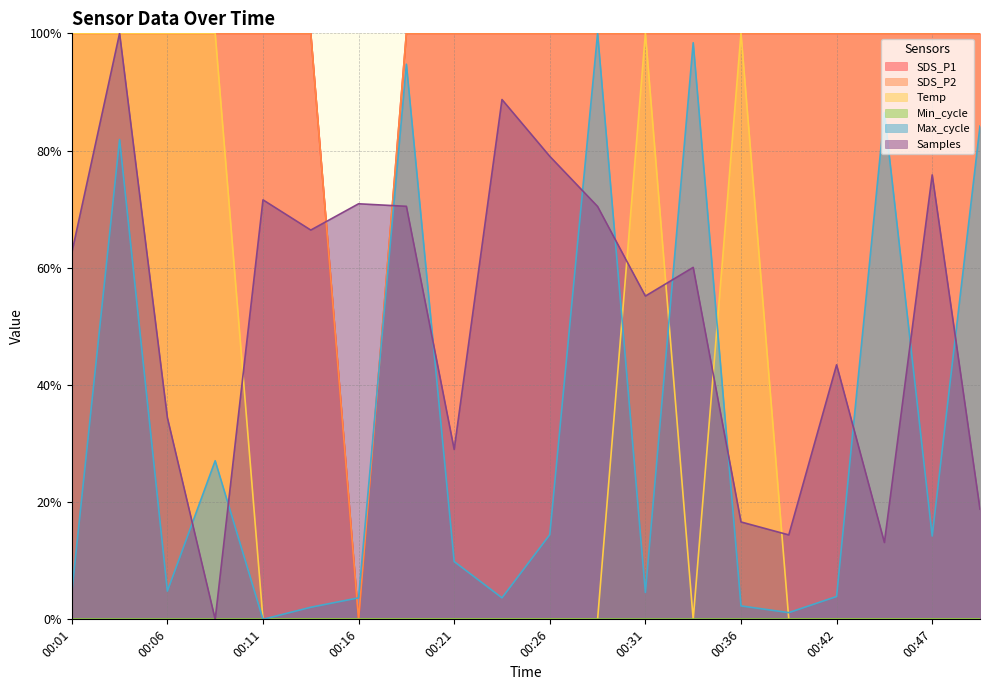

The SDS_P2 series shows 1.7 at 00:24. True or false?

False